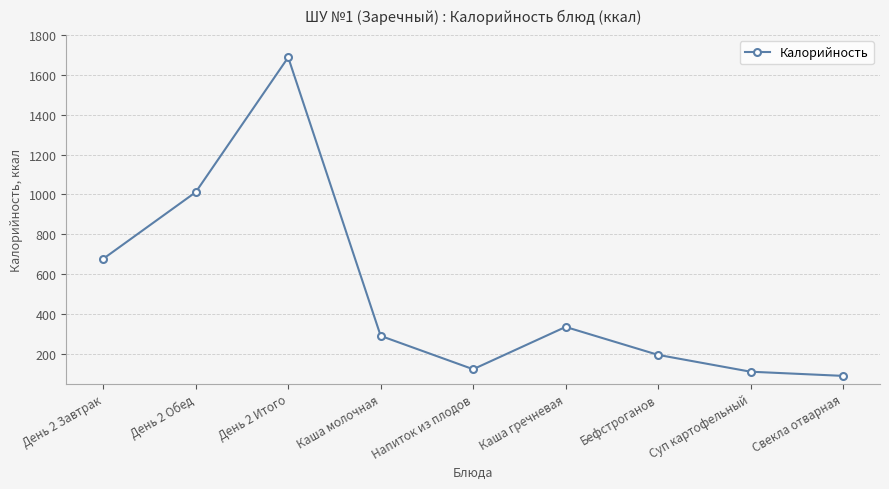

At which label is the value closest to 888?

День 2 Обед